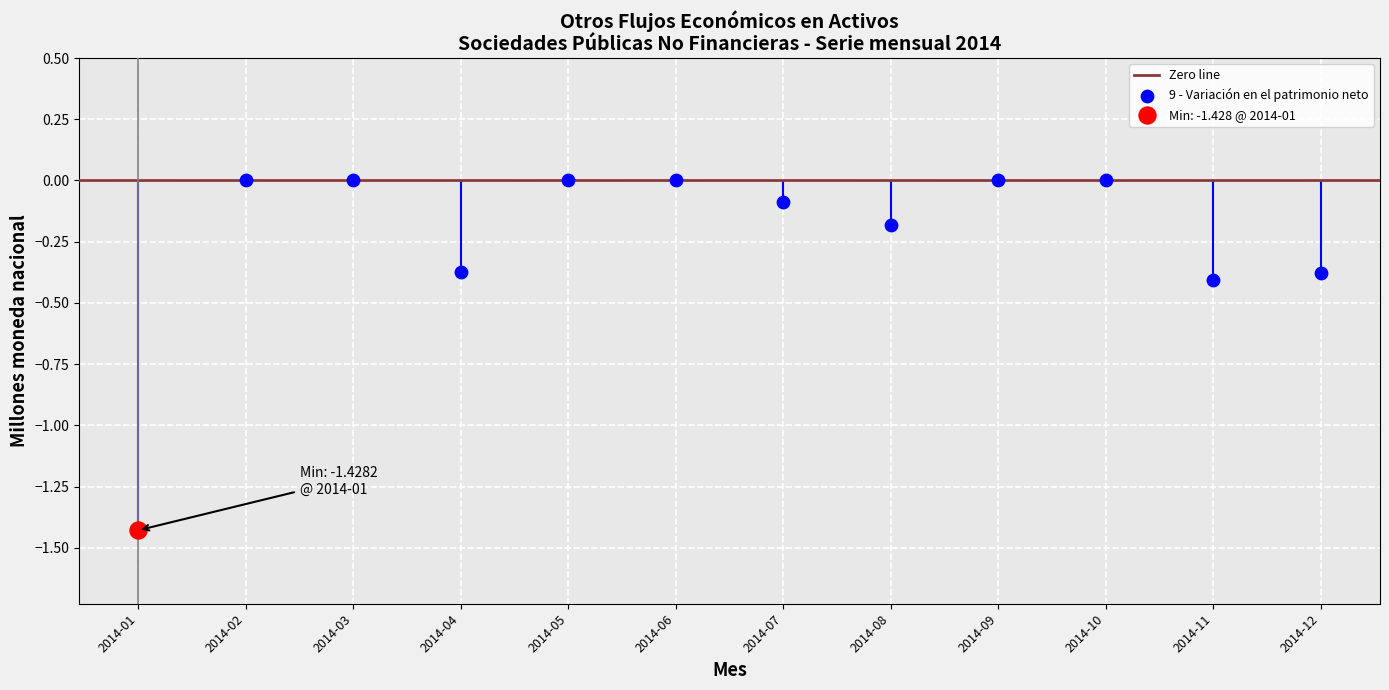

Which series has the largest Y range (max minus min)?

9 - Variación en el patrimonio neto